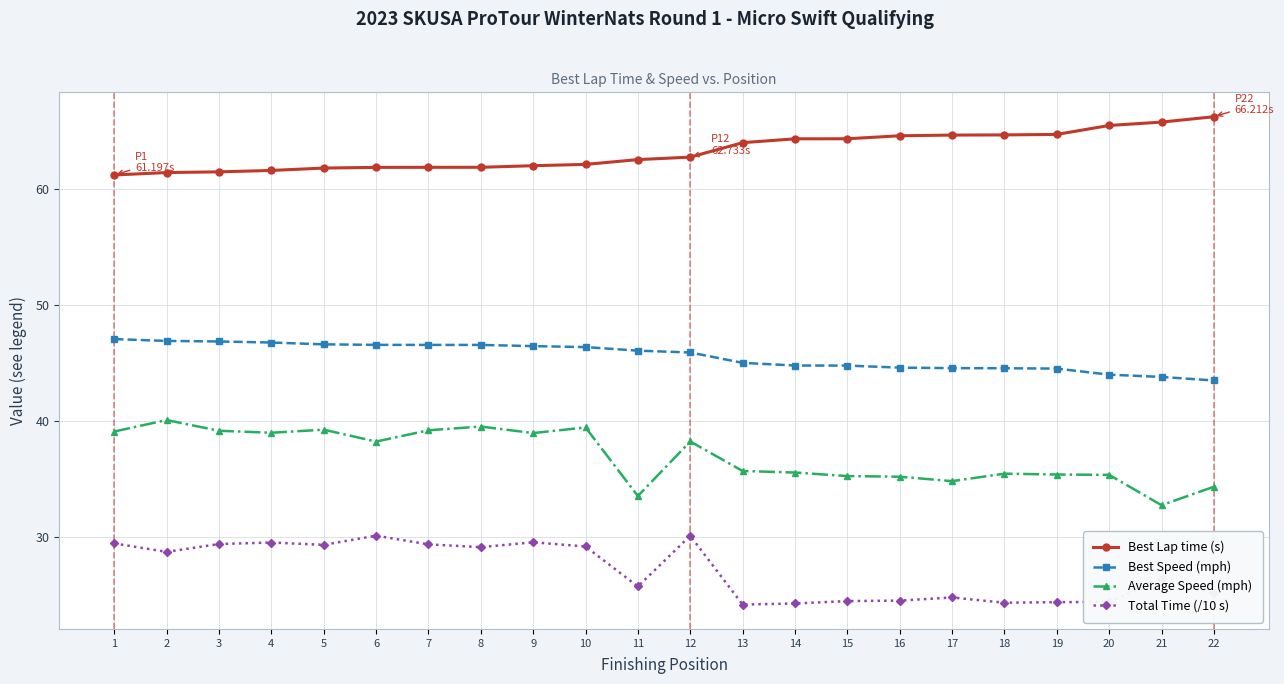

Rank the series at 7 from lowest to highest value.

Total Time (/10 s), Average Speed (mph), Best Speed (mph), Best Lap time (s)